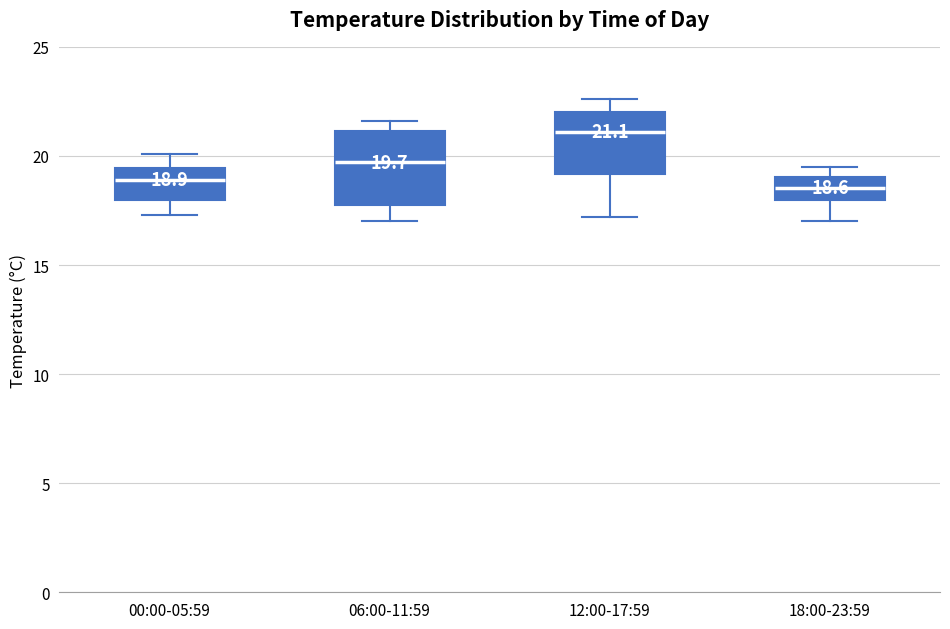

Which box's median line is the highest?

12:00-17:59